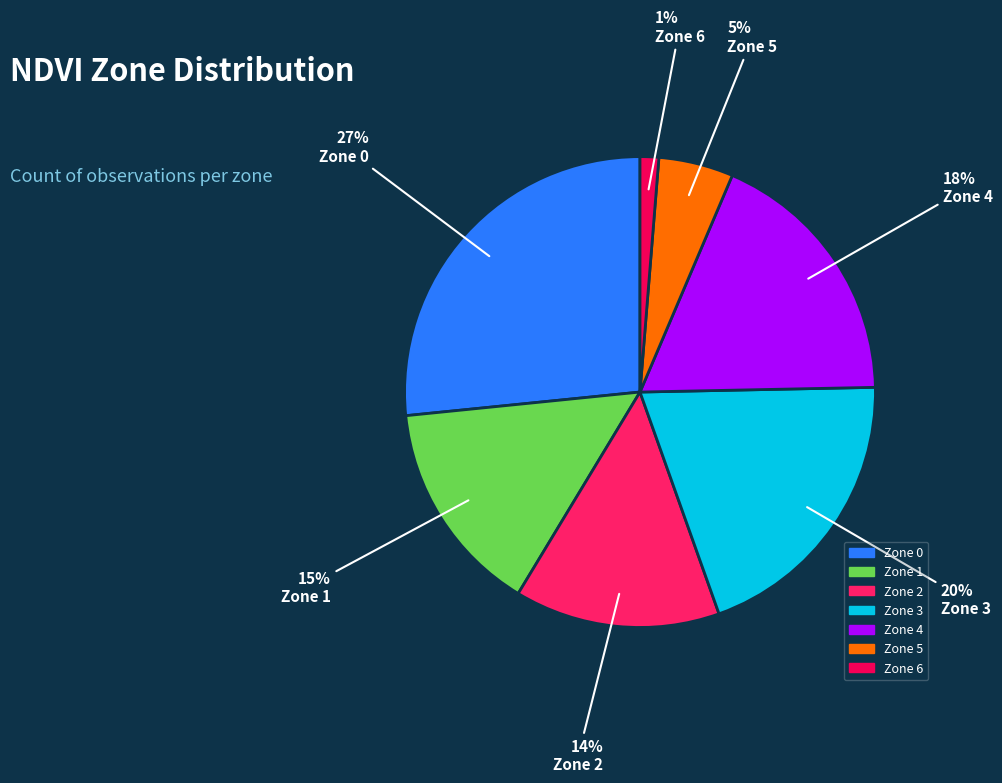

Does any single category account for the majority?

No